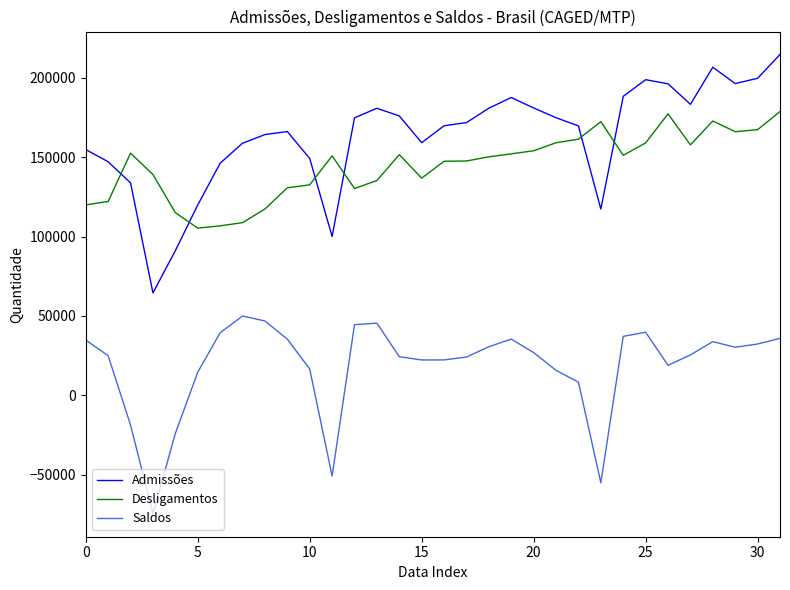

In Saldos, how many points are higher than both neighbors (excluding endpoints)?

5